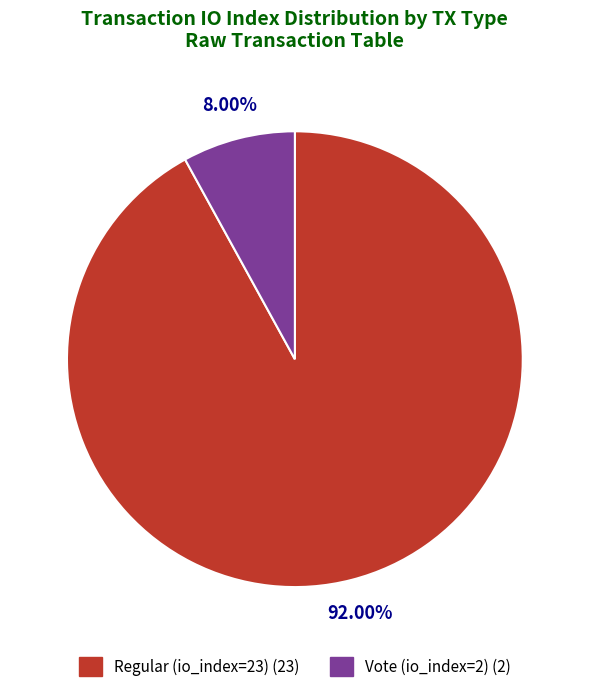

Approximately how many times larger is the value at Vote (io_index=2) compared to Regular (io_index=23)?

0.1